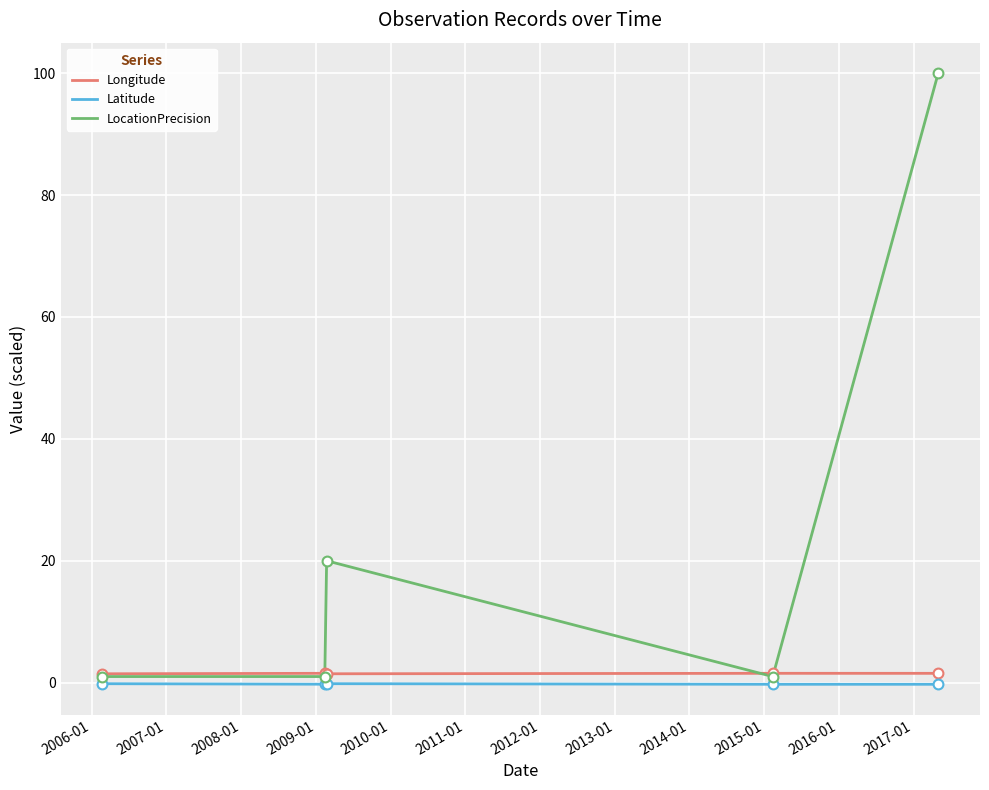

What are all the series names shown in the legend?

Longitude, Latitude, LocationPrecision